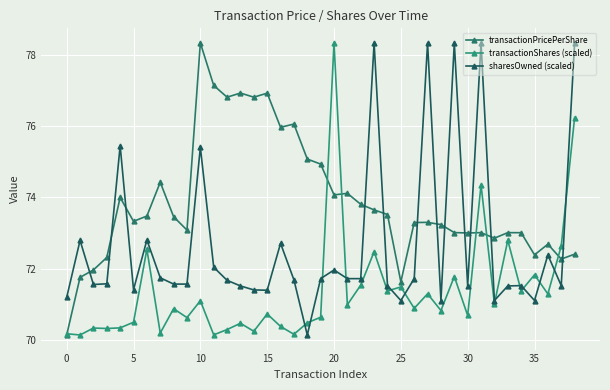

Reading left to right, transcribe all the data shown in this chart.

transactionPricePerShare: 70.1	71.8	72.0	72.3	74.0	73.3	73.5	74.4	73.5	73.1	78.3	77.2	76.8	76.9	76.8	76.9	76.0	76.1	75.1	74.9	74.1	74.1	73.8	73.6	73.5	71.6	73.3	73.3	73.2	73.0	73.0	73.0	72.9	73.0	73.0	72.4	72.7	72.3	72.4
transactionShares (scaled): 70.2	70.1	70.3	70.3	70.3	70.5	72.5	70.2	70.9	70.6	71.1	70.1	70.3	70.5	70.2	70.7	70.4	70.1	70.5	70.6	78.3	71.0	71.5	72.5	71.4	71.5	70.9	71.3	70.8	71.8	70.7	74.4	71.0	72.8	71.4	71.8	71.3	72.6	76.2
sharesOwned (scaled): 71.2	72.8	71.6	71.6	75.5	71.4	72.8	71.7	71.6	71.6	75.4	72.0	71.7	71.5	71.4	71.4	72.7	71.7	70.1	71.7	72.0	71.7	71.7	78.3	71.5	71.1	71.7	78.3	71.1	78.3	71.5	78.3	71.1	71.5	71.5	71.1	72.4	71.5	78.3